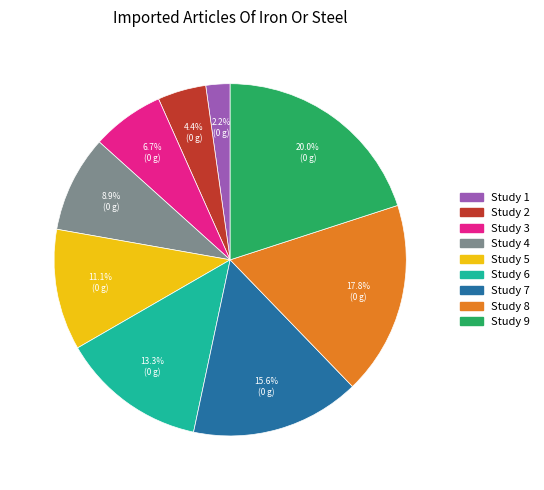

What portion of the pie excludes Study 9?

80.0%